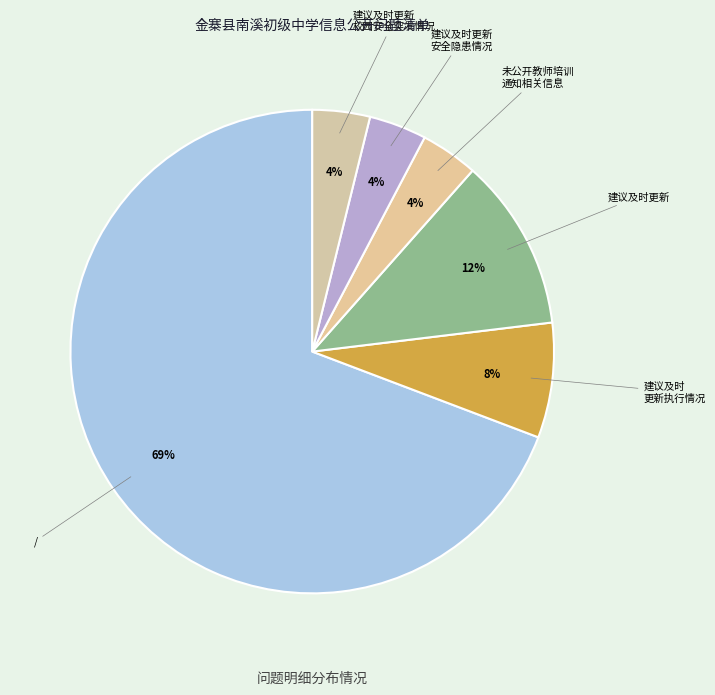

Which slice represents more than half of the pie?

/